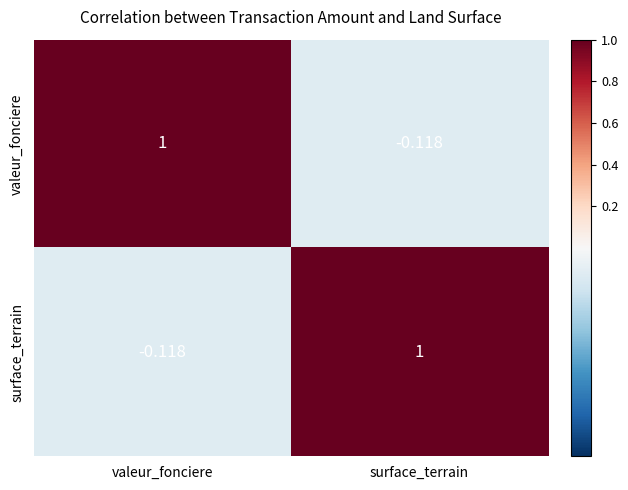

List the labels in order of valeur_fonciere value, smallest first.

surface_terrain, valeur_fonciere